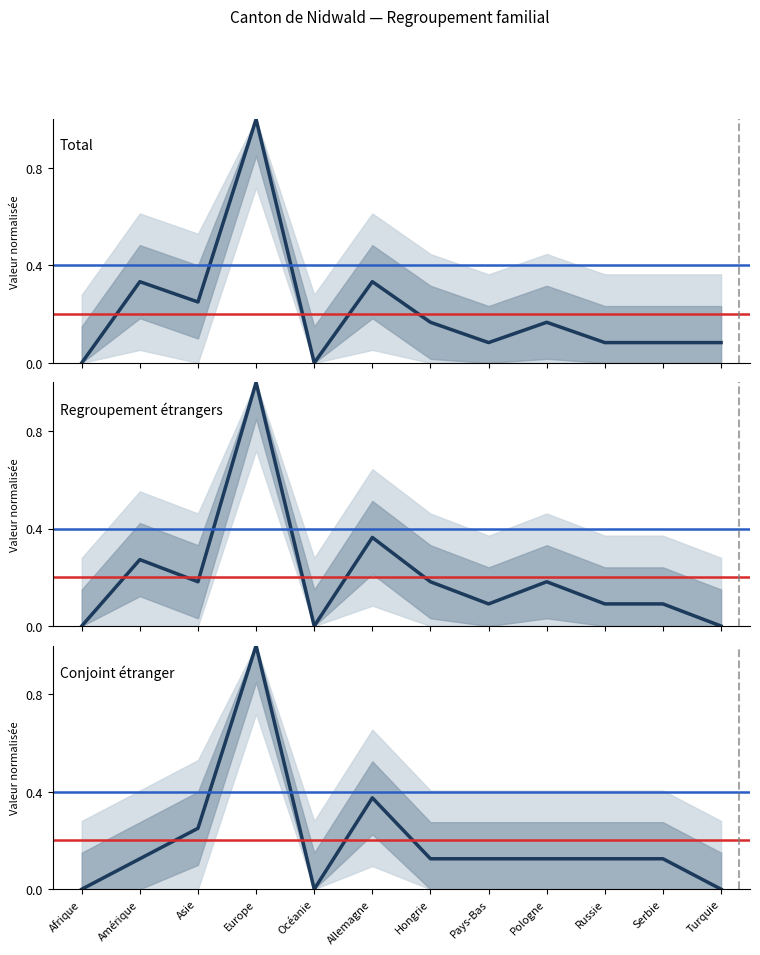

Which label corresponds to the largest value in the chart?

Europe